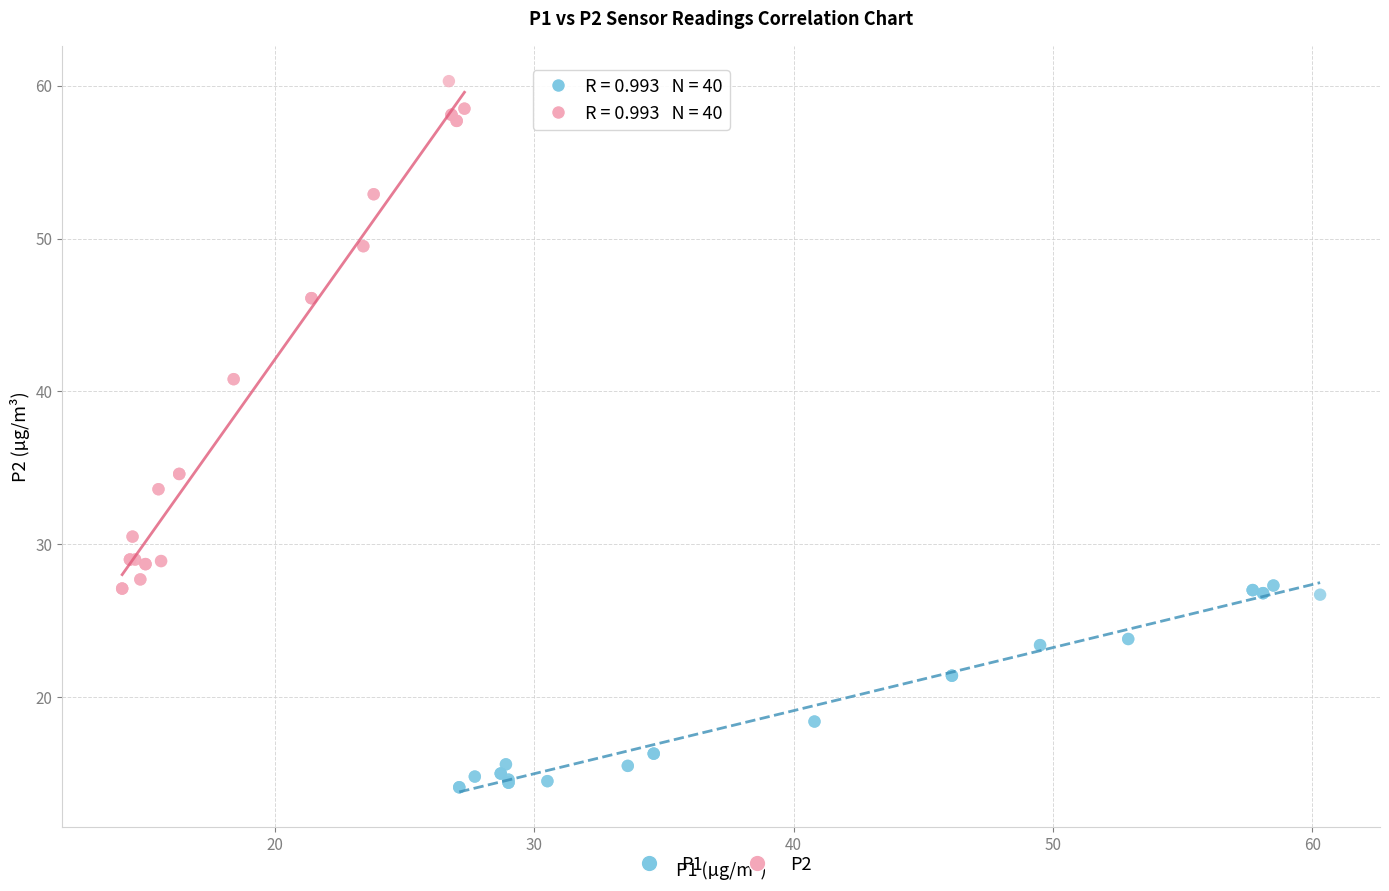

Which series reaches the maximum Y coordinate?

P2